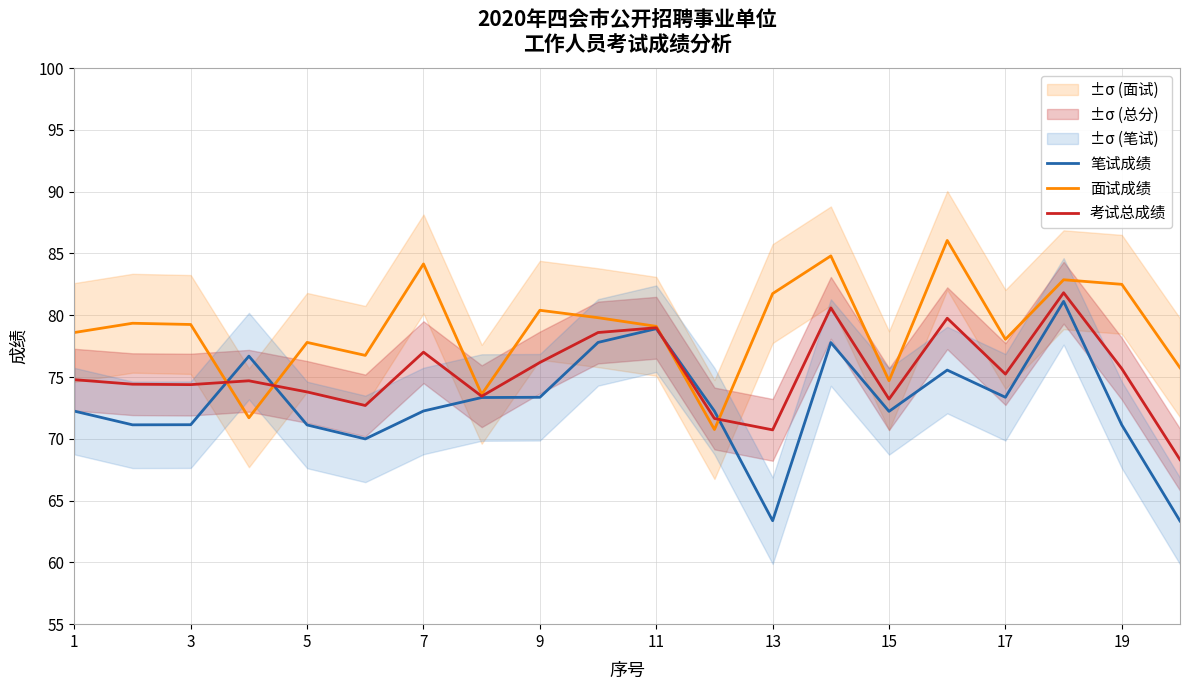

Is it true that 笔试成绩 equals 78.9 at 11?

True